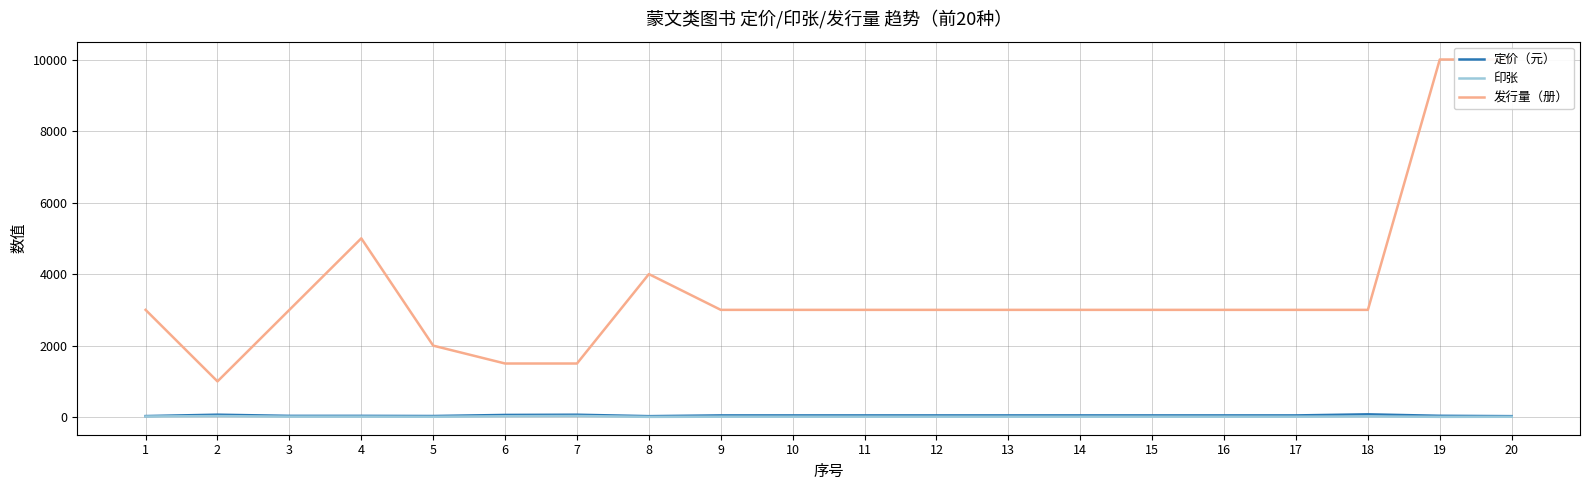

Between 1 and 7, which series saw the biggest shift?

发行量（册）